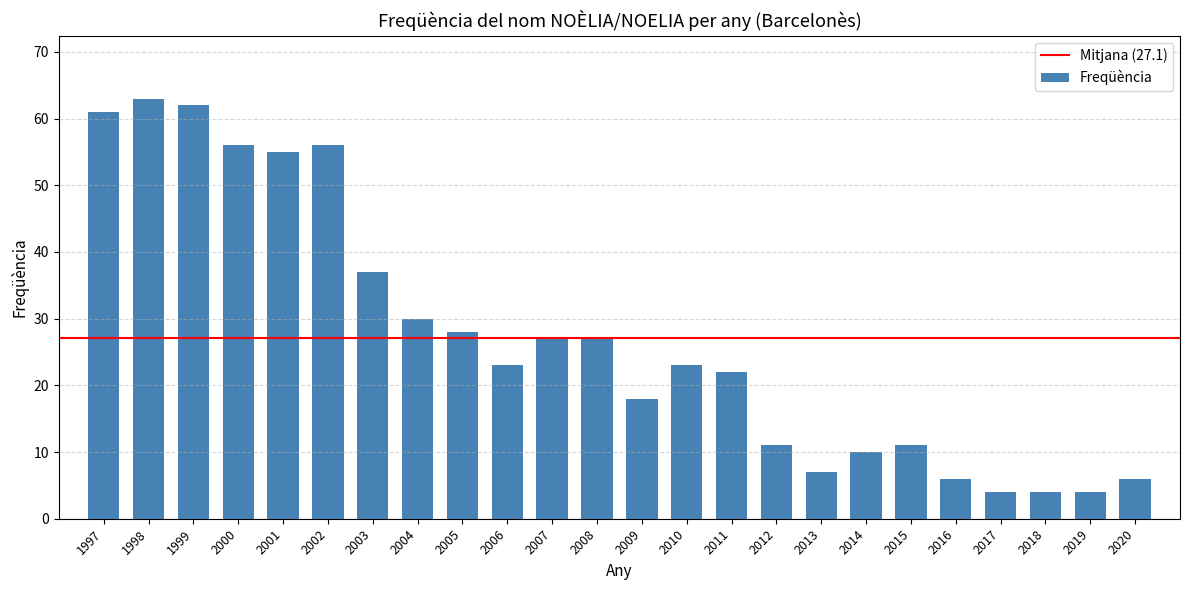

What is the sum of the values at 1998 and 2019?

67